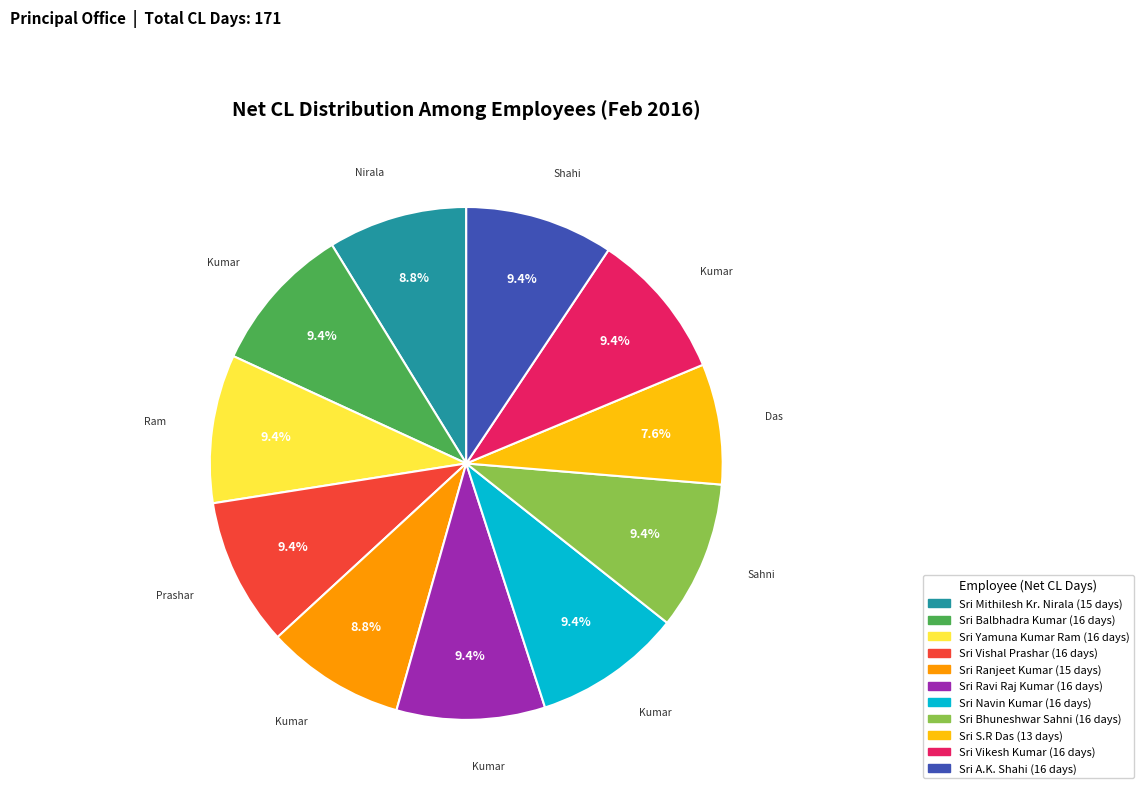

Is there any slice that represents more than half of the pie?

No